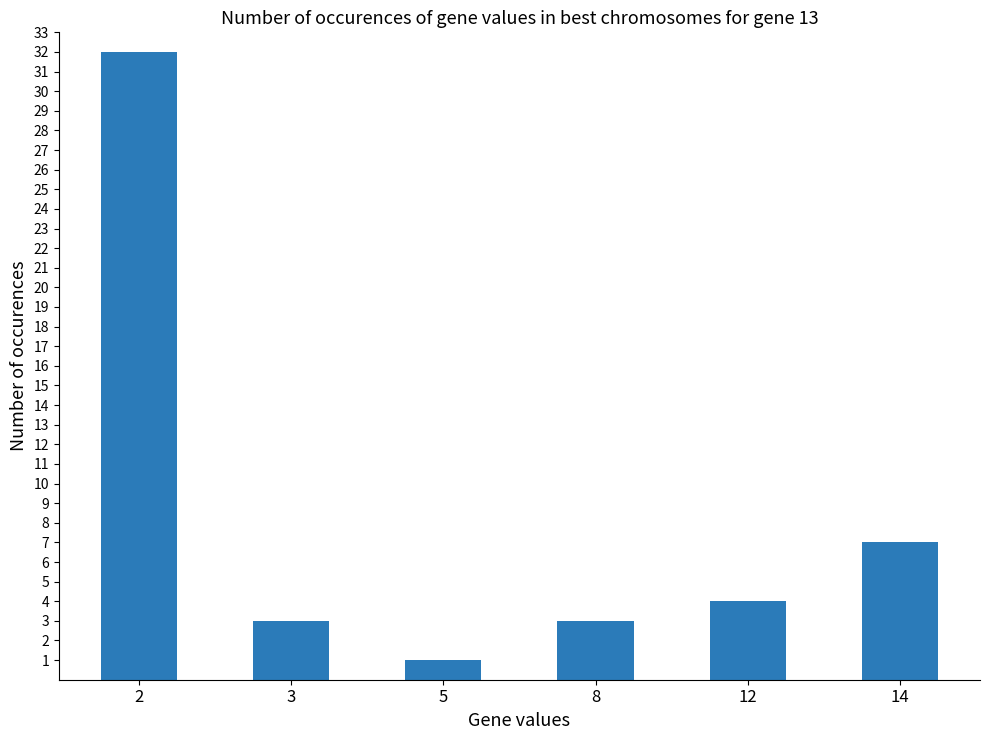

Reading right to left, transcribe all the data shown in this chart.

7	4	3	1	3	32